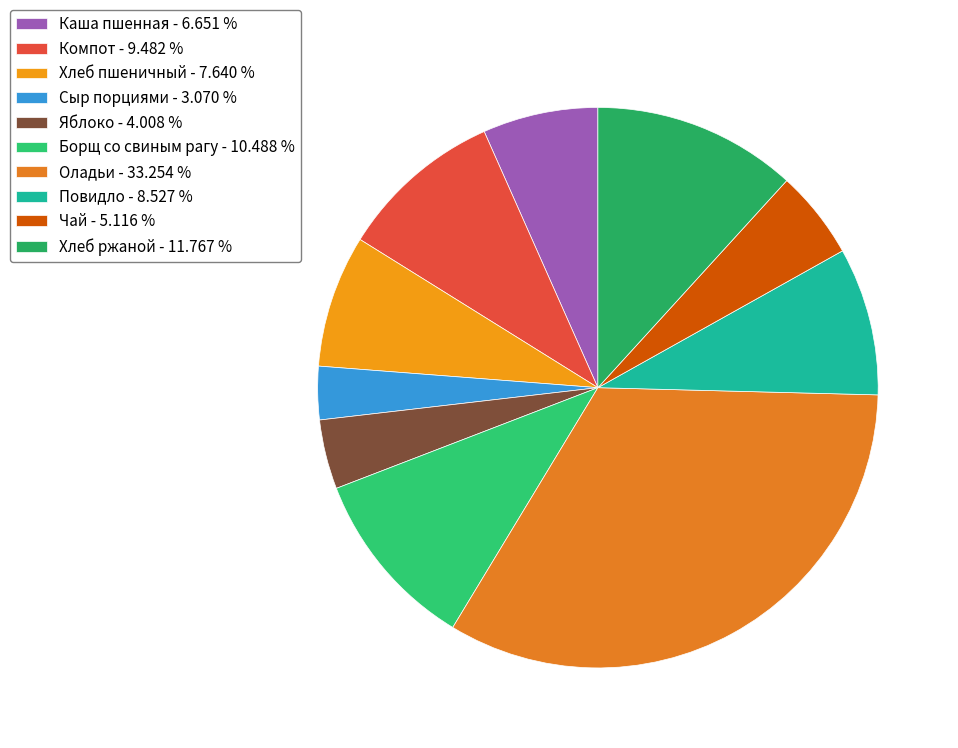

What portion of the pie excludes Яблоко?

96.0%